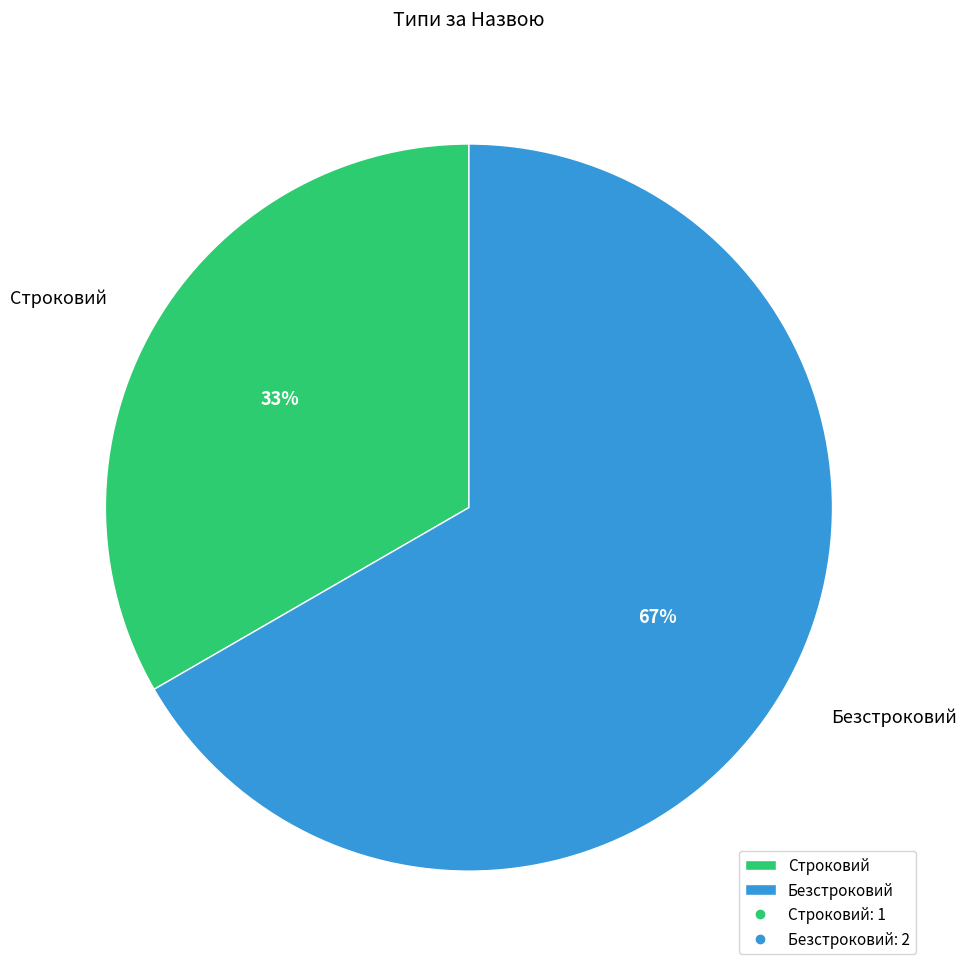

Rank the categories by value from highest to lowest.

Безстроковий, Строковий